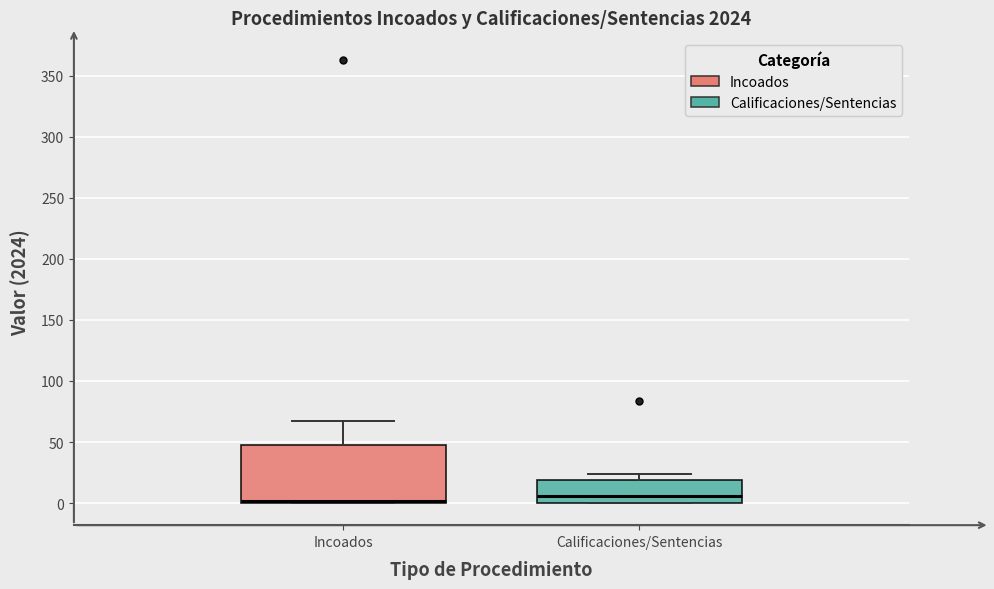

Reading left to right, read every box against the y-axis: the position of its median line, the range the box covers, and the ends of its whiskers. The values are not printed on the chart, so give them approximately, as read against the axis.

Incoados: median 0 (just above the box's lower edge), box 0 to 50, whiskers 0 to 65
Calificaciones/Sentencias: median 5, box 0 to 20, whiskers 0 to 25